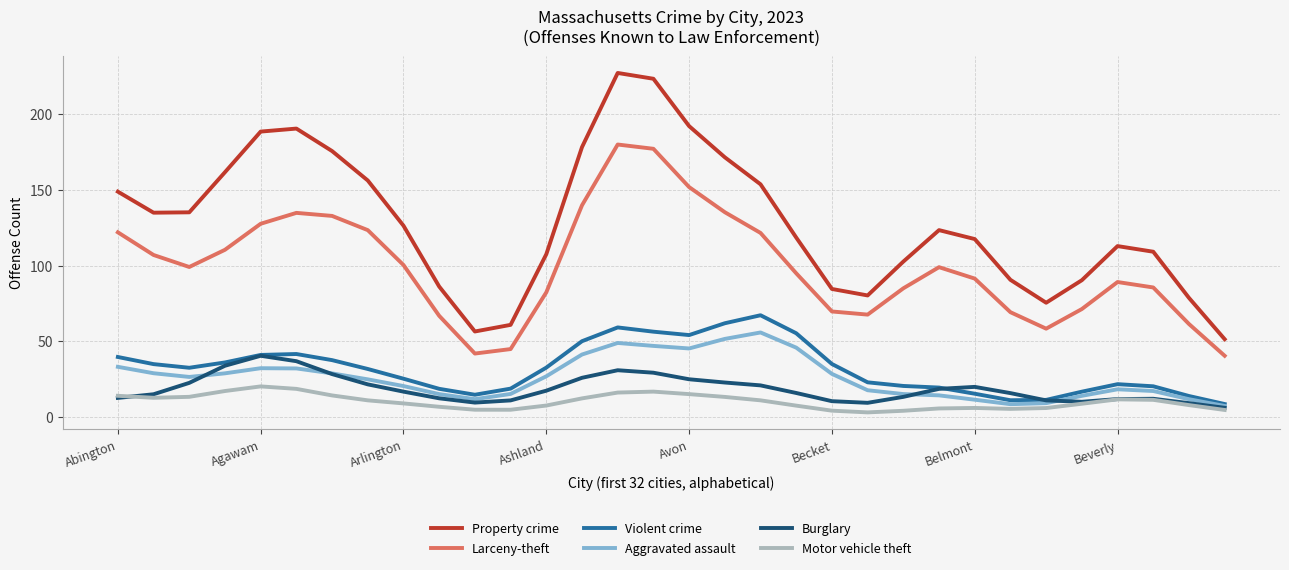

Which series has the widest spread of values?

Property crime